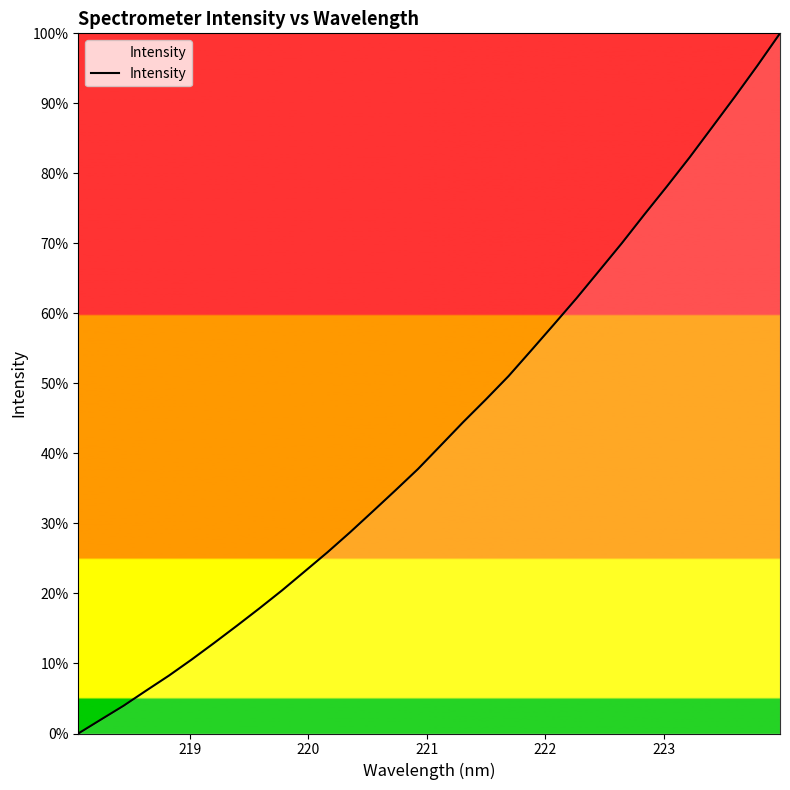

Is this an area chart (filled region under the line)?

No